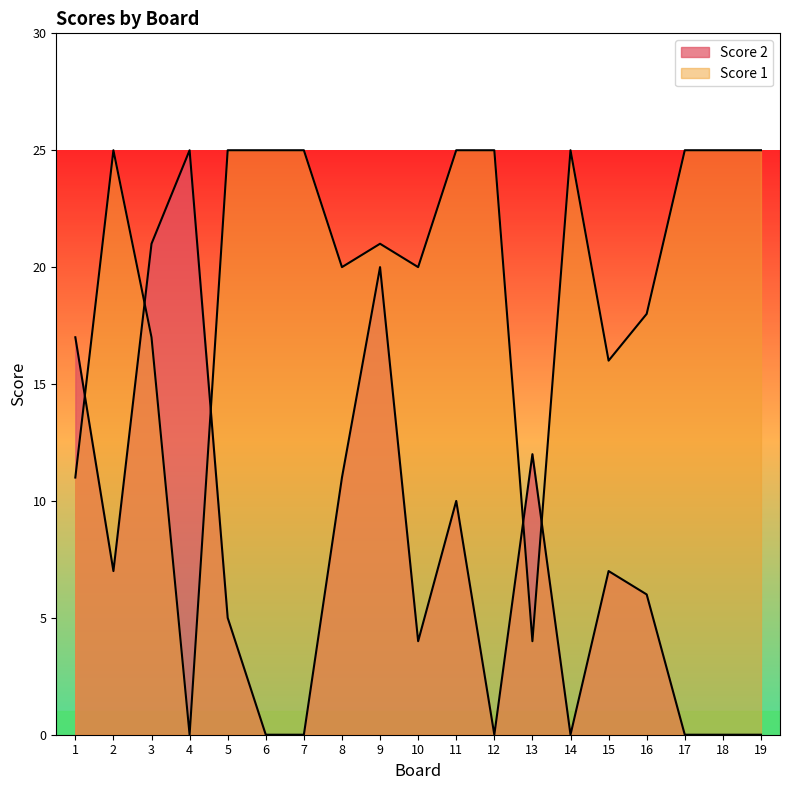

What is the difference between the highest and lowest values at 13?

8